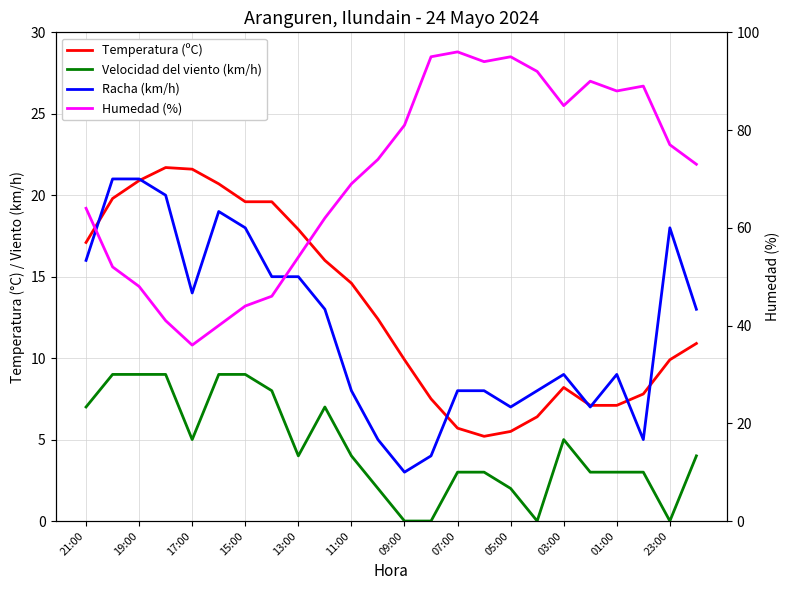

Which series has the largest total across all categories?

Humedad (%)